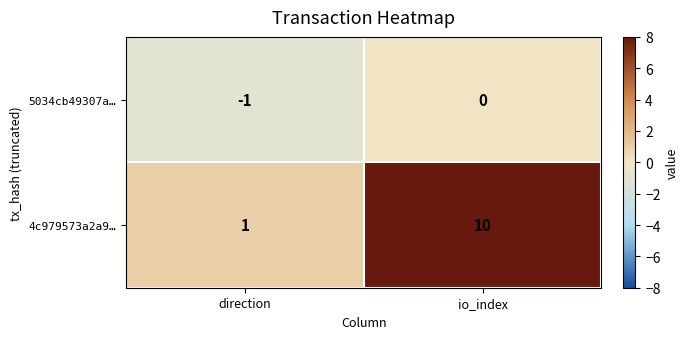

What is the maximum value shown in the chart?

10